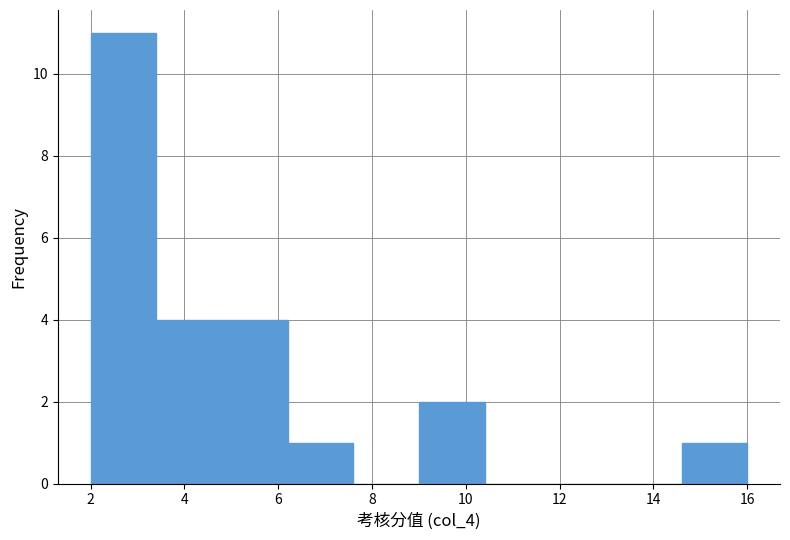

Reading left to right, list every bar in this chart as the range it spans on the x-axis followed by its height. The values are not printed on the chart, so give them approximately, as read against the axis.

2.0 to 3.4: 11
3.4 to 4.8: 4
4.8 to 6.2: 4
6.2 to 7.6: 1
7.6 to 9.0: 0
9.0 to 10.4: 2
10.4 to 11.8: 0
11.8 to 13.2: 0
13.2 to 14.6: 0
14.6 to 16.0: 1